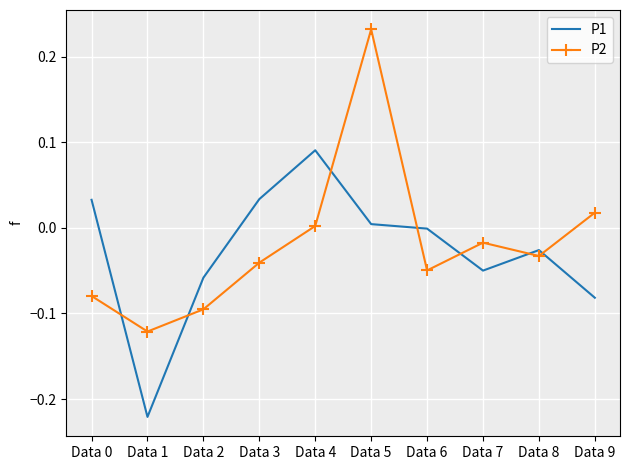

What is the difference between the maximum and minimum values in the P1 series?

0.3